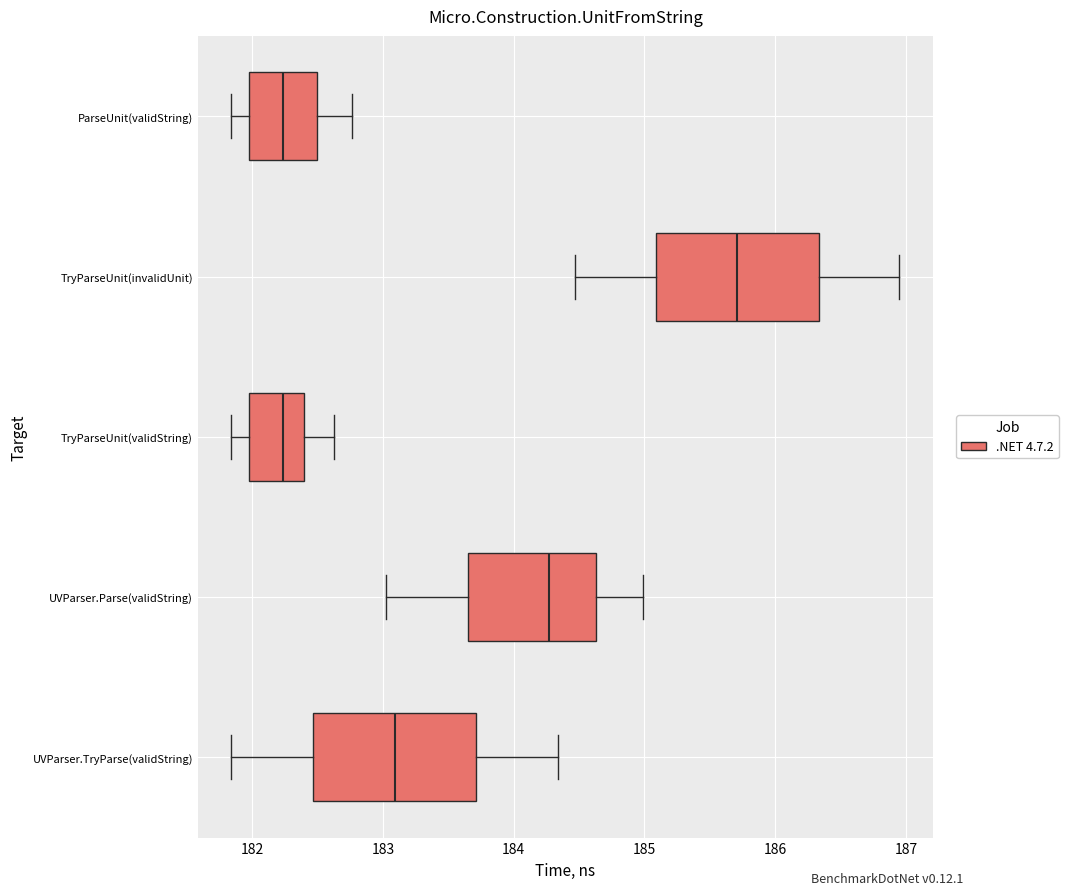

Reading bottom to top, read every box against the x-axis: the position of its median line, the range the box covers, and the ends of its whiskers. The values are not printed on the chart, so give them approximately, as read against the axis.

UVParser.TryParse(validString): median 183.1, box 182.5 to 183.7, whiskers 181.8 to 184.3
UVParser.Parse(validString): median 184.3, box 183.6 to 184.6, whiskers 183.0 to 185.0
TryParseUnit(validString): median 182.2, box 182.0 to 182.4, whiskers 181.8 to 182.6
TryParseUnit(invalidUnit): median 185.7, box 185.1 to 186.3, whiskers 184.5 to 186.9
ParseUnit(validString): median 182.2, box 182.0 to 182.5, whiskers 181.8 to 182.8